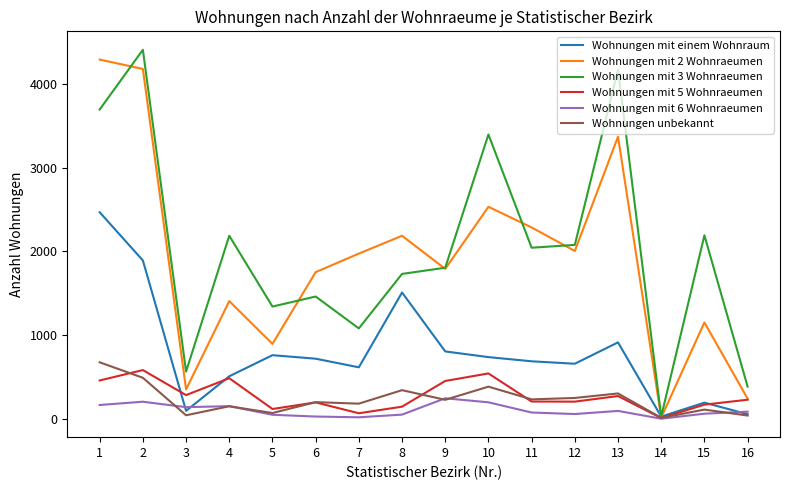

What is the difference between the maximum and minimum values in the Wohnungen mit 2 Wohnraeumen series?

4278